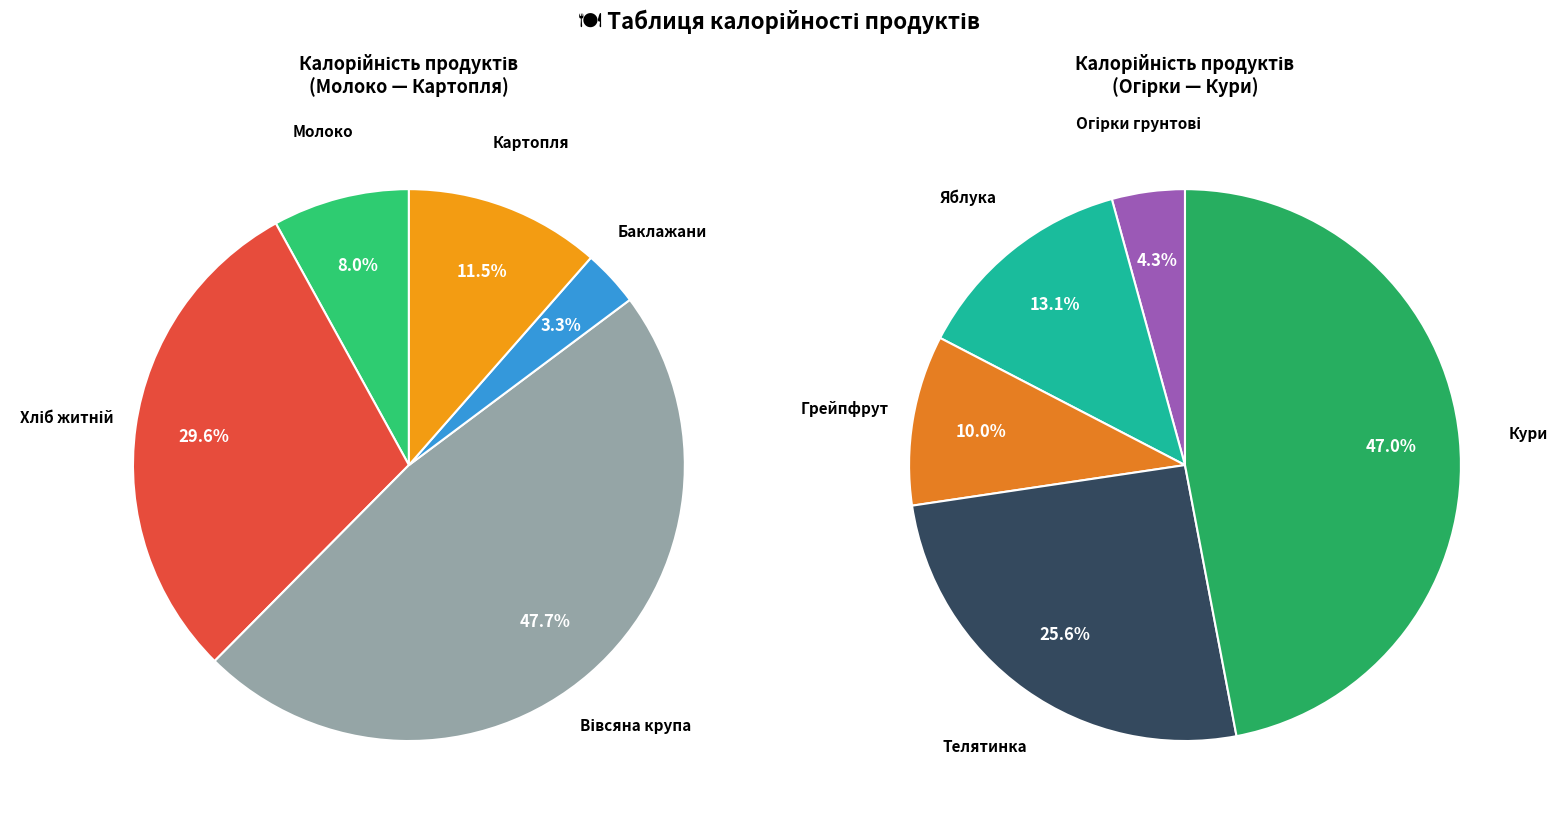

What is the smallest slice in the pie chart?

Огірки грунтові